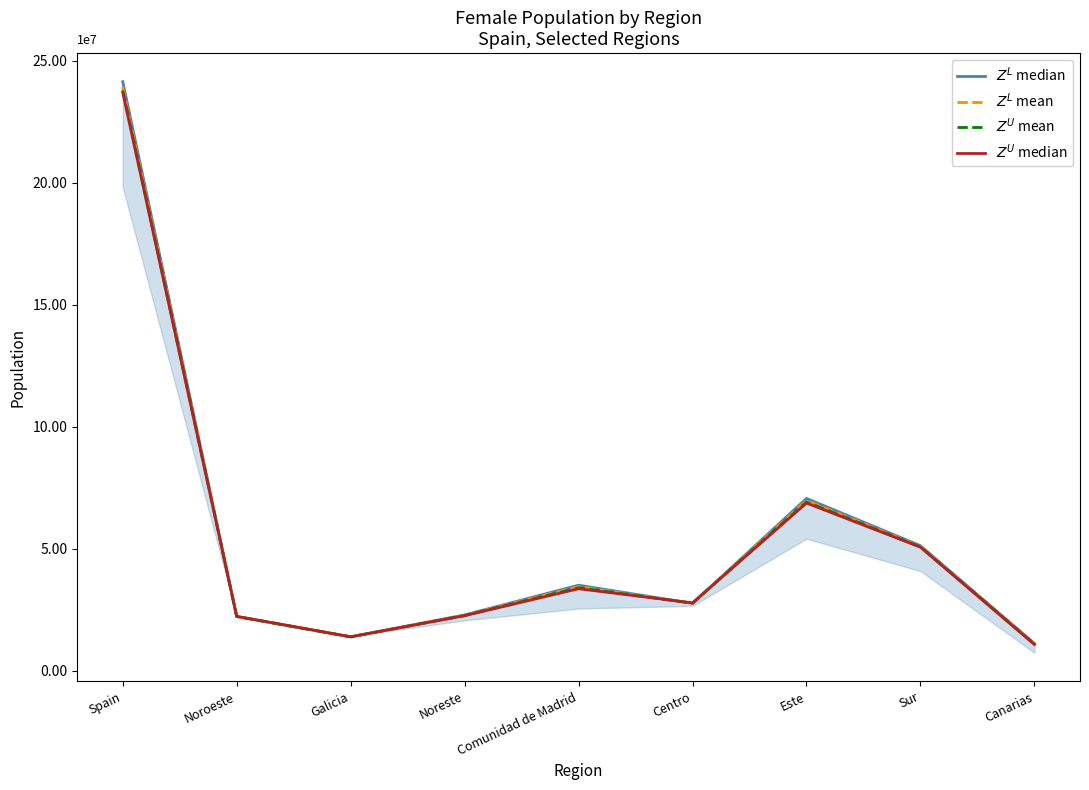

How many times do $Z^L$ median and $Z^U$ median cross each other?

4